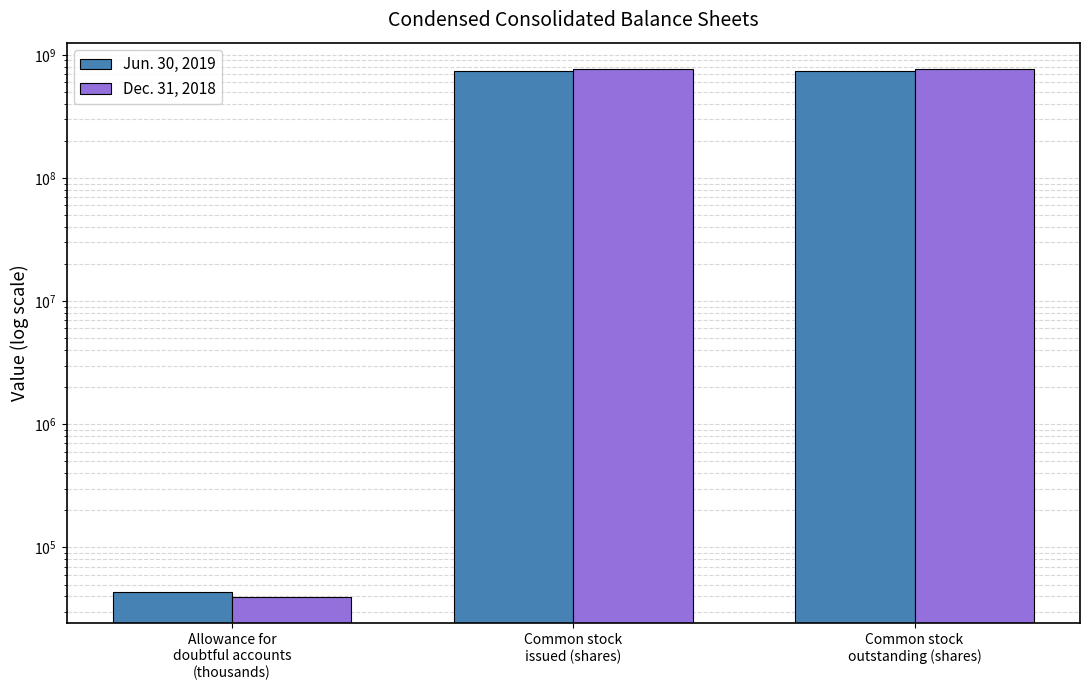

The value of Jun. 30, 2019 at Common stock
outstanding (shares) is 746360289. True or false?

True